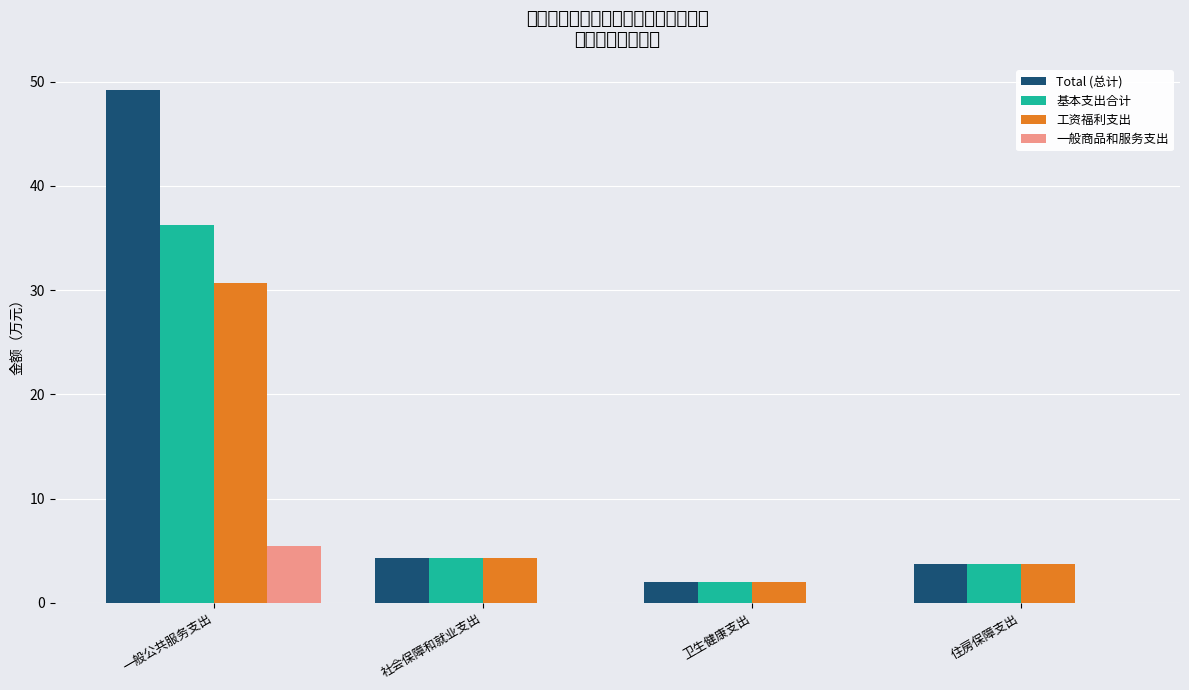

How many values in the 工资福利支出 series are below 4?

2